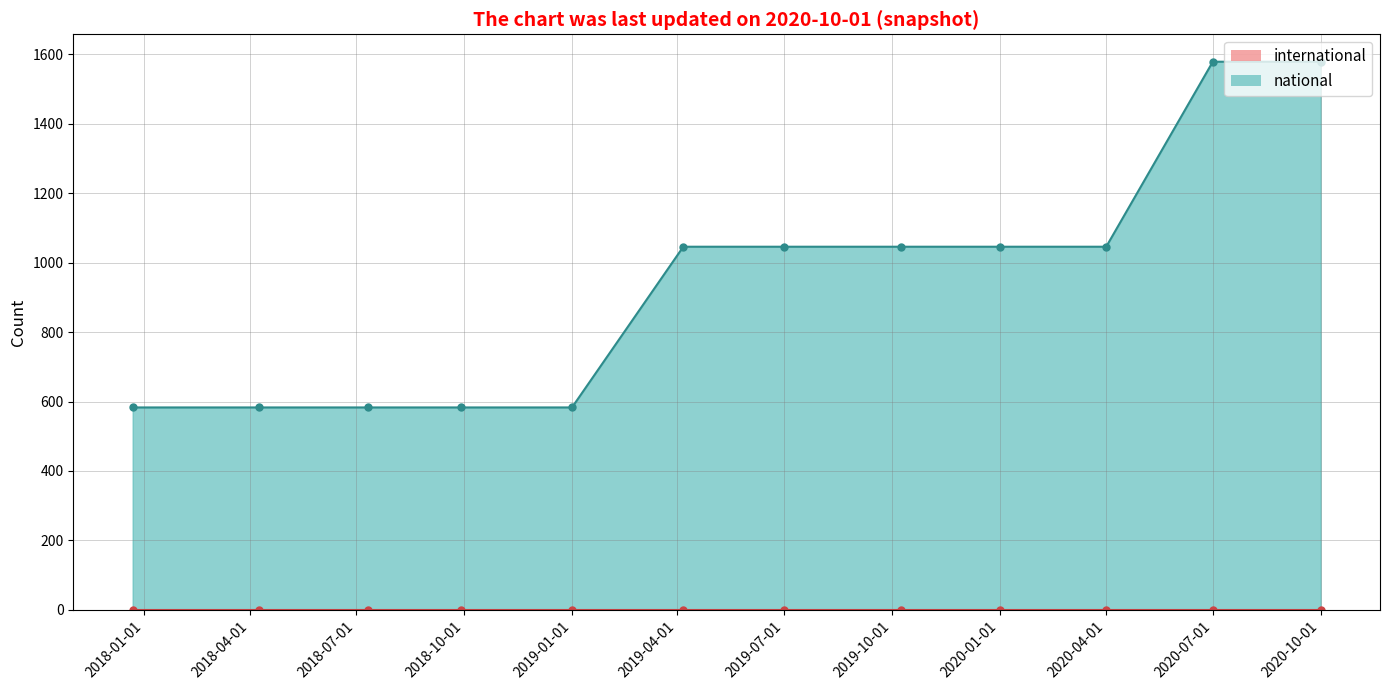

True or false: international_line and national_line cross at least once.

False